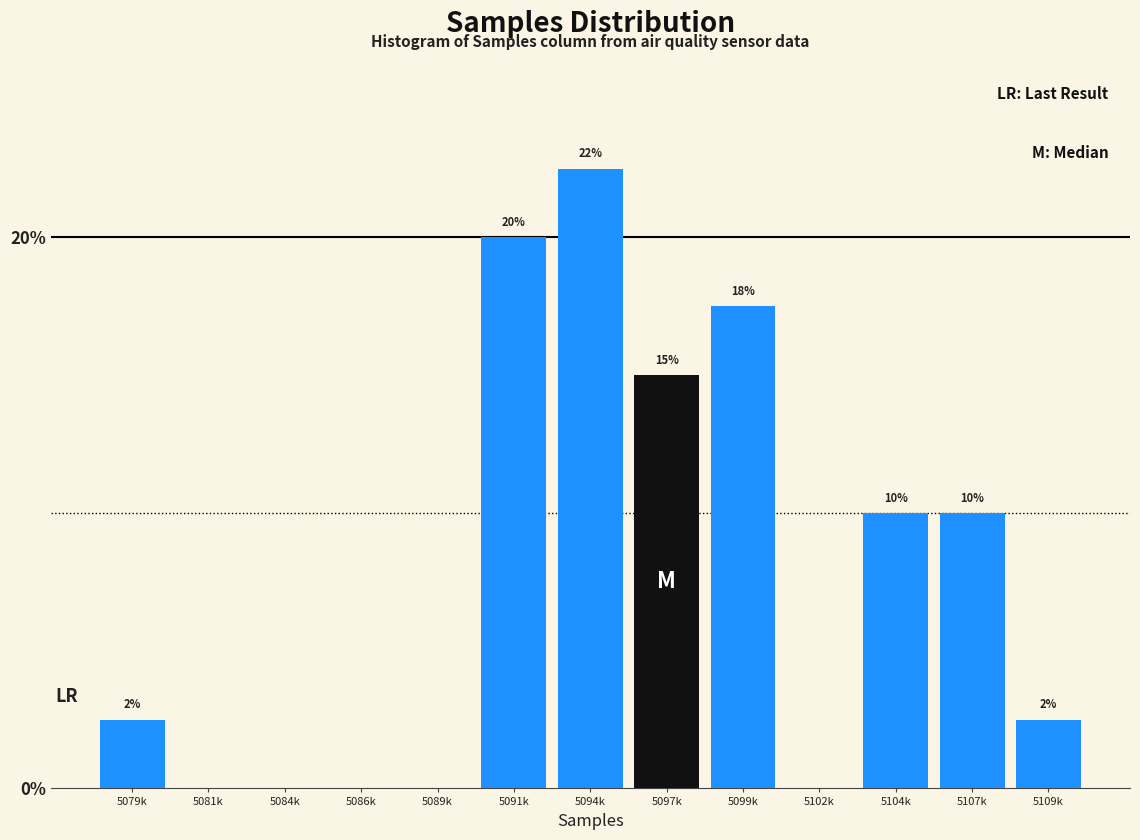

What is the maximum value shown in the chart?

22.5